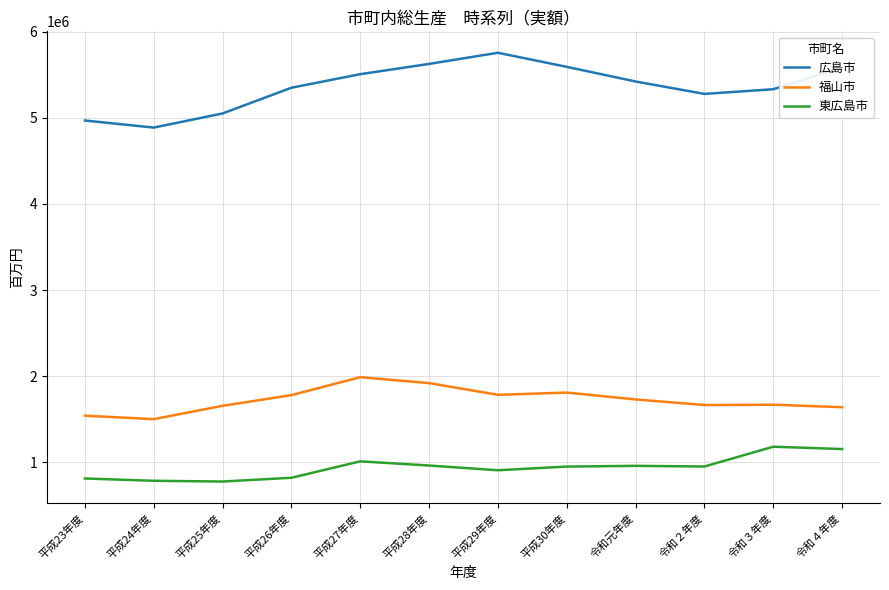

Which series has the largest total across all categories?

広島市